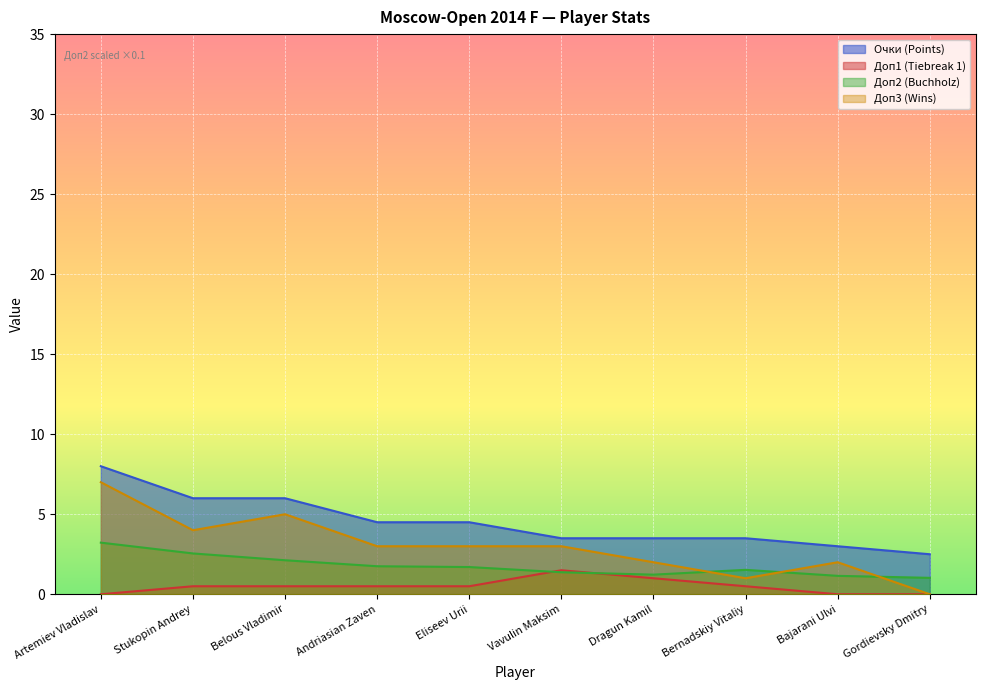

Which series has the widest spread of values?

Доп3 (Wins)